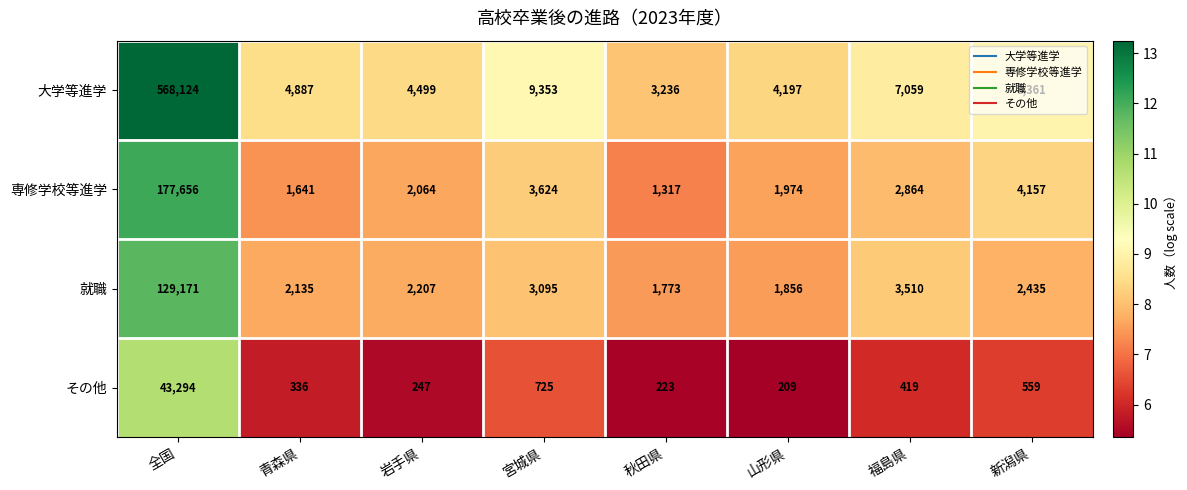

At 宮城県, list the series in order from smallest to largest.

その他, 就職, 専修学校等進学, 大学等進学